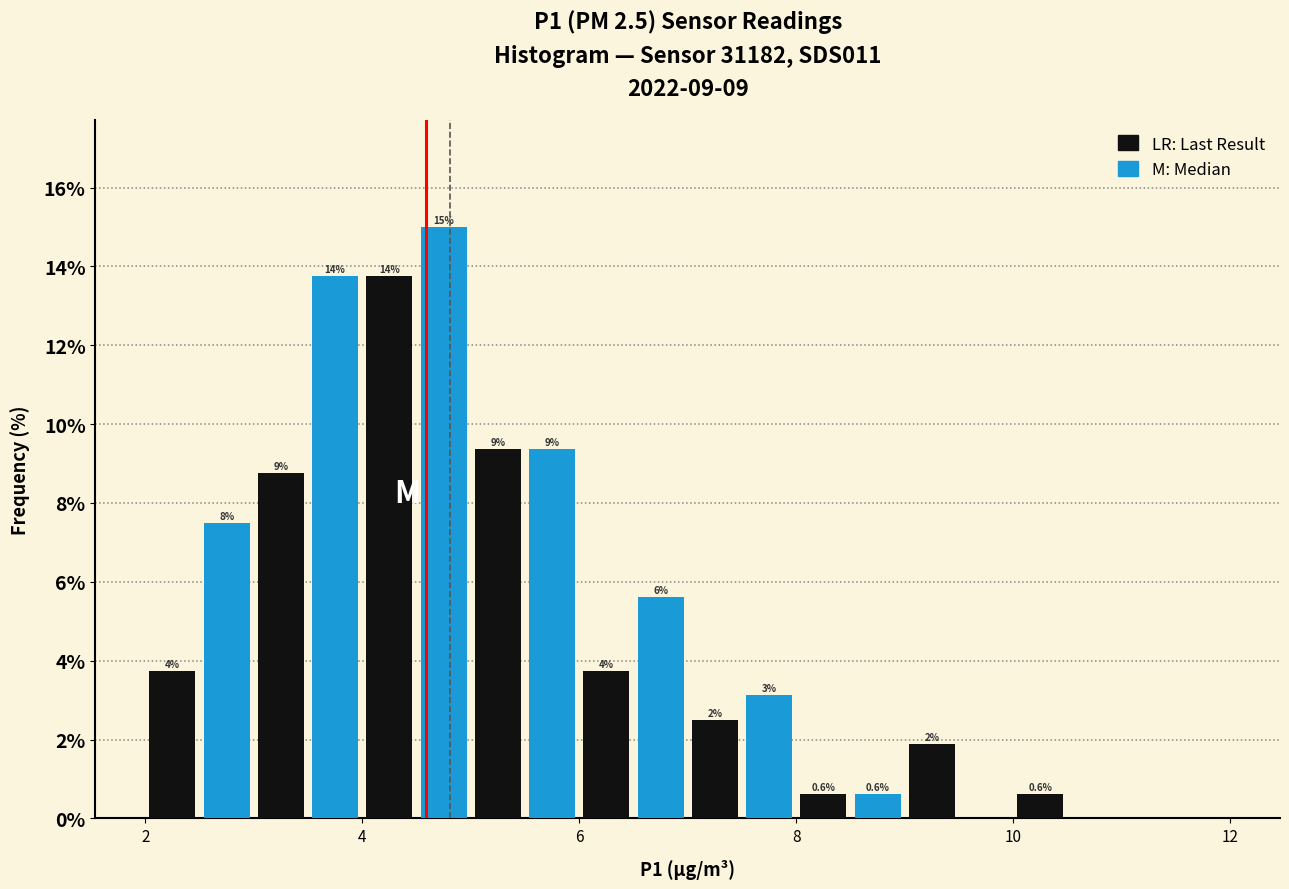

Around what value on the x-axis is the tallest bar? Give the approximate position of its centre, as read against the axis.

4.8